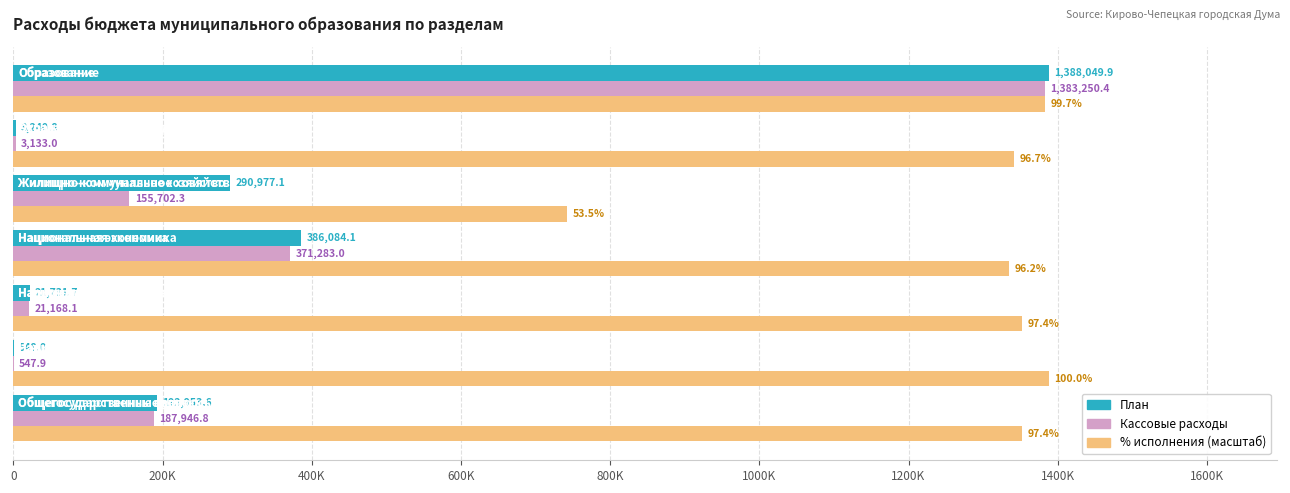

Does the chart contain any negative values?

No